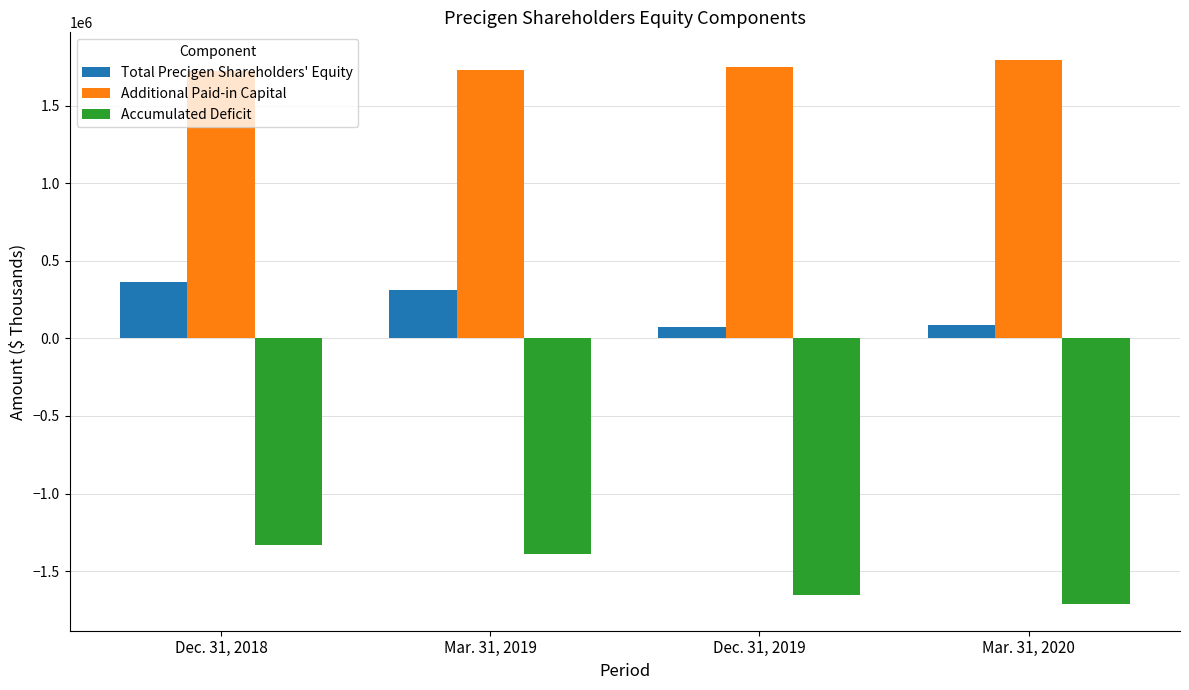

The Total Precigen Shareholders' Equity series shows 313029 at Mar. 31, 2019. True or false?

True